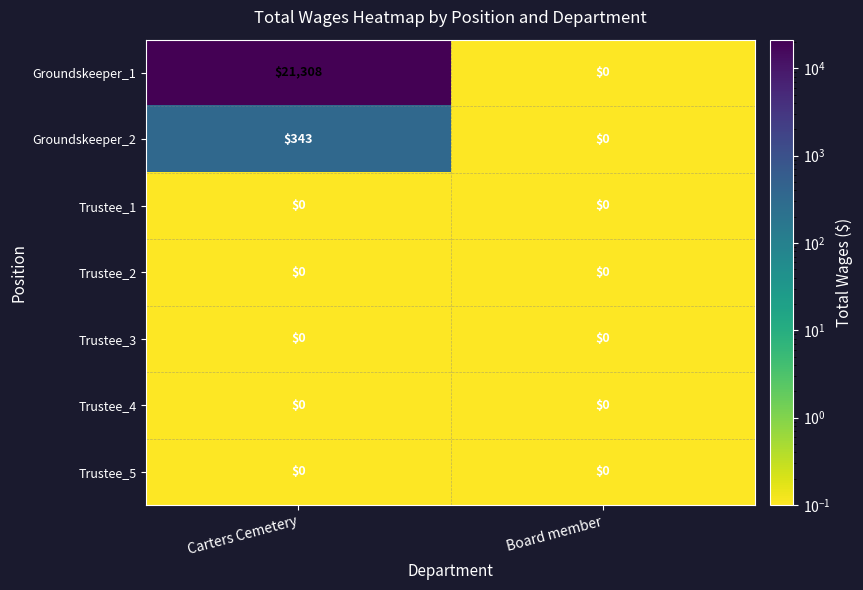

At which label is Groundskeeper_2 closest to 171?

Board member